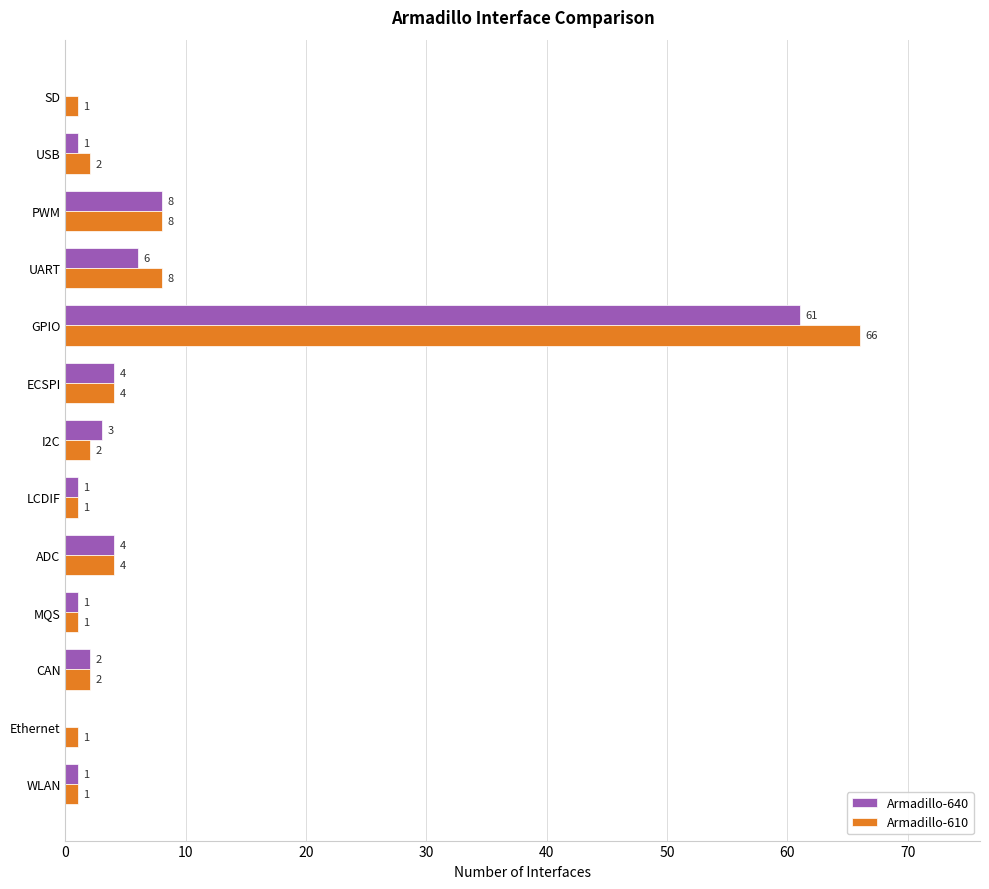

Where is Armadillo-640 nearest to the value 30?

PWM